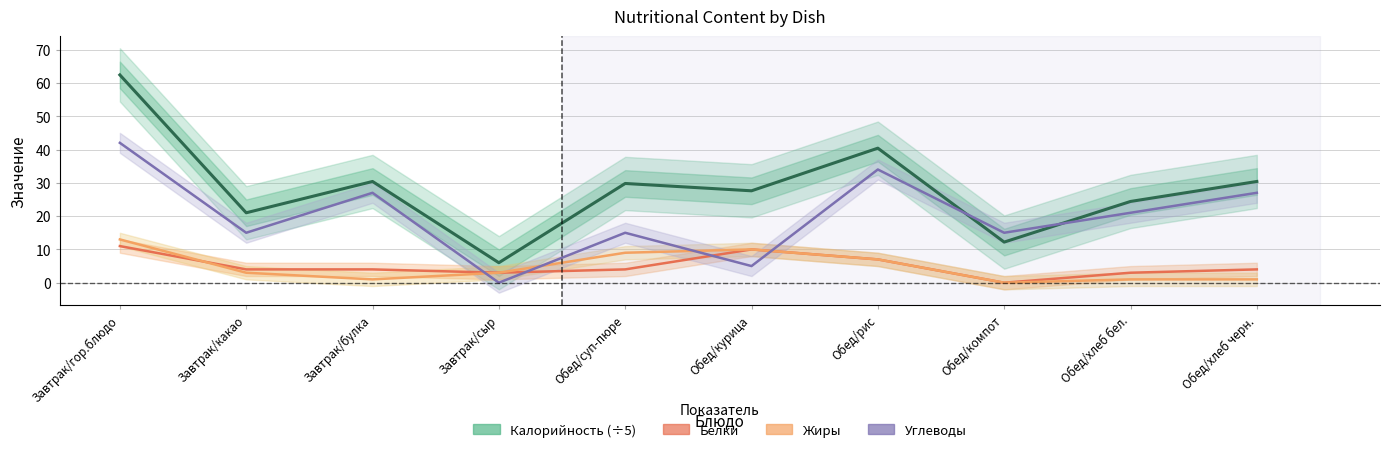

Which category has the lowest value in the Белки series?

Обед/компот